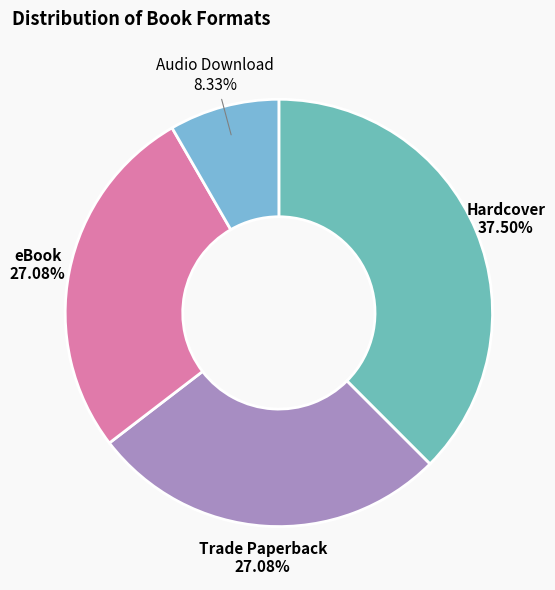

What is the largest slice in the pie chart?

Hardcover